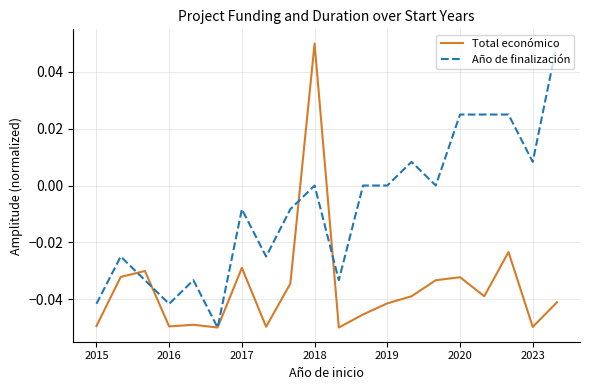

List the series in order of their overall mean, highest first.

Año de finalización, Total económico